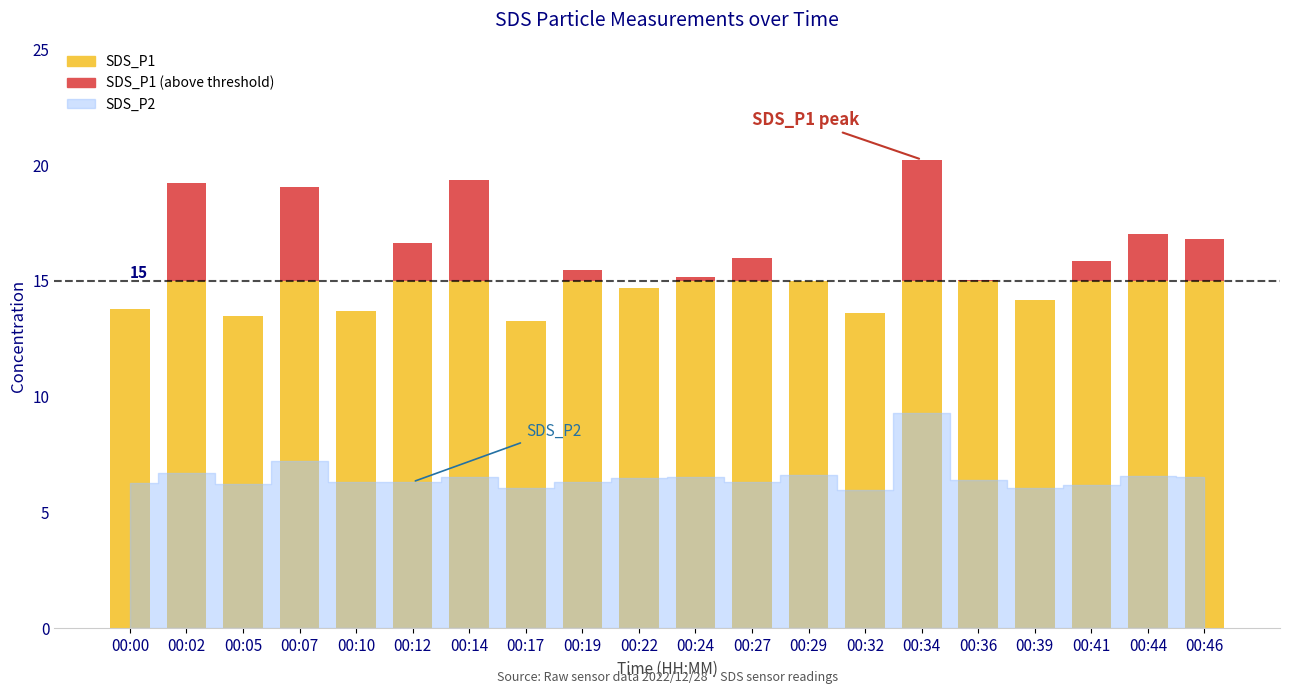

Reading left to right, extract all data points from this chart.

SDS_P1: 13.8	19.2	13.5	19.1	13.7	16.6	19.4	13.2	15.5	14.7	15.2	16.0	15.0	13.6	20.2	15.0	14.2	15.8	17.0	16.8
SDS_P2: 6.2	6.7	6.2	7.2	6.3	6.3	6.5	6.0	6.3	6.5	6.5	6.3	6.6	6.0	9.3	6.4	6.0	6.2	6.6	6.5